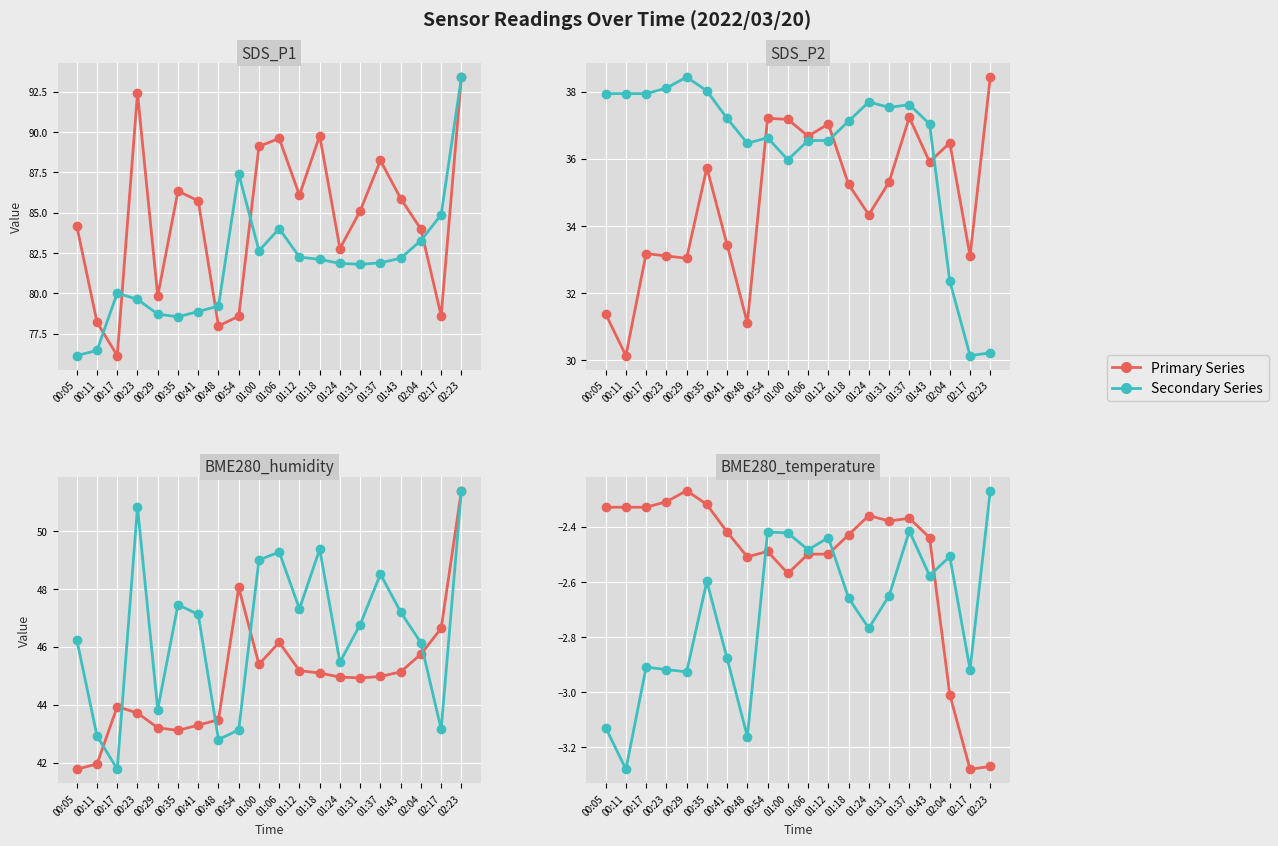

Between which two adjacent categories do Series A and Series B first intersect?

00:48 and 00:54